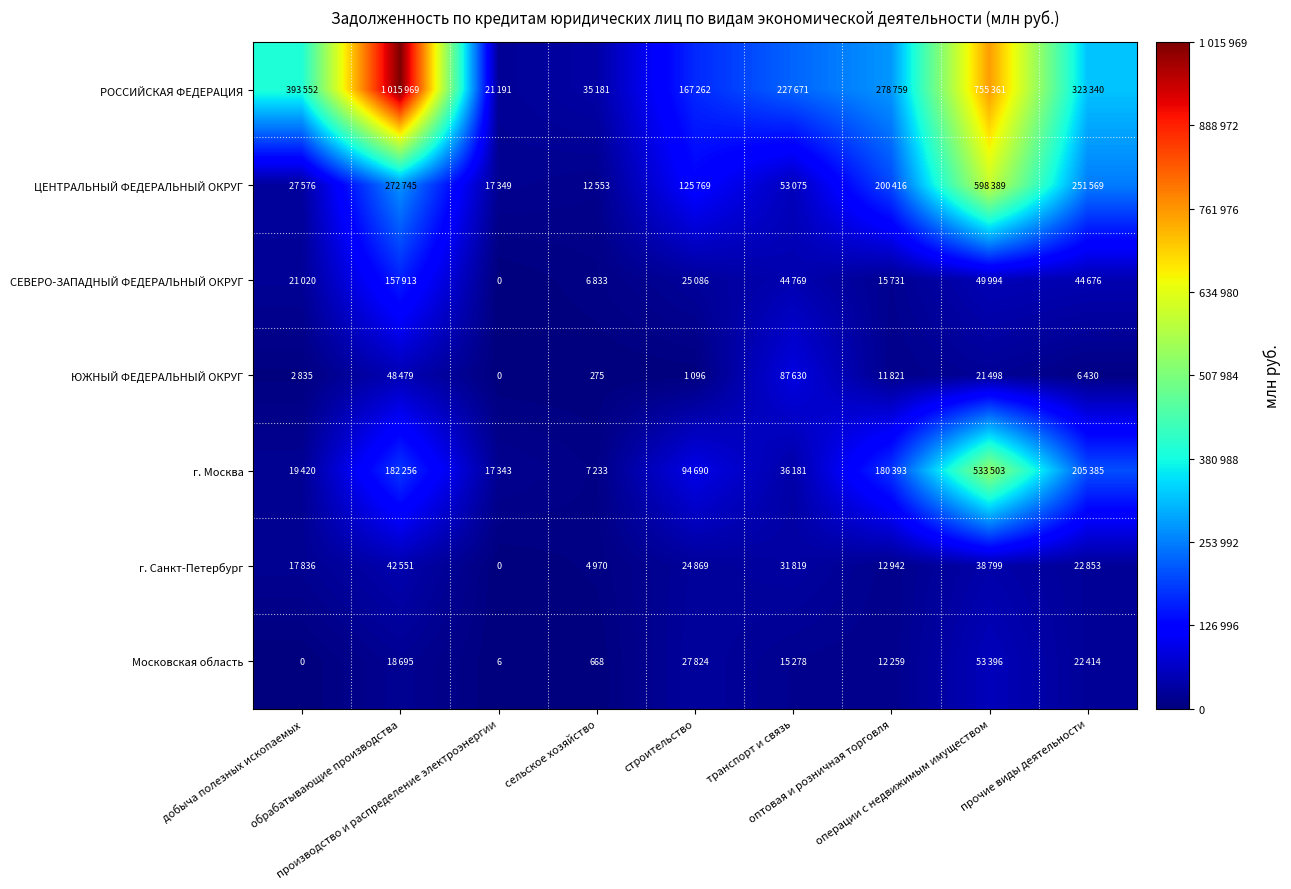

List the labels in order of ЦЕНТРАЛЬНЫЙ ФЕДЕРАЛЬНЫЙ ОКРУГ value, largest first.

операции с недвижимым имуществом, обрабатывающие производства, прочие виды деятельности, оптовая и розничная торговля, строительство, транспорт и связь, добыча полезных ископаемых, производство и распределение электроэнергии, сельское хозяйство